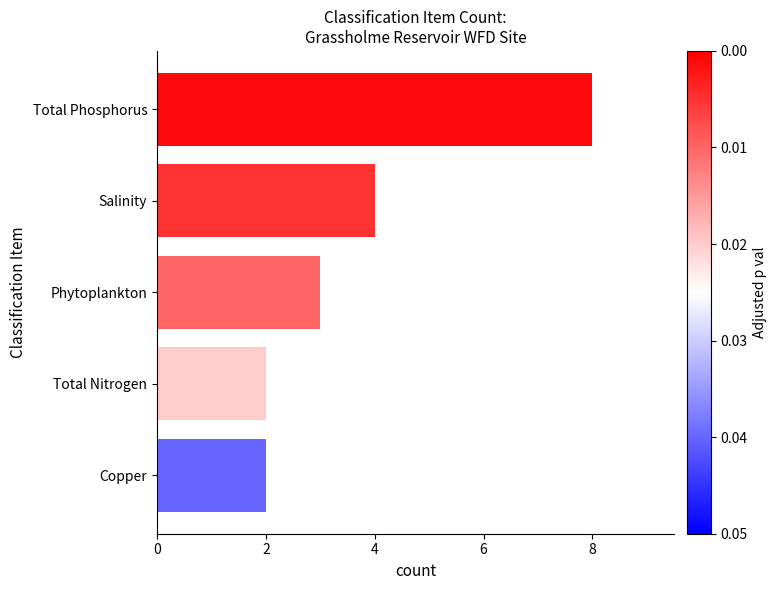

What is the ratio of the value at Total Phosphorus to the value at Salinity?

2.0